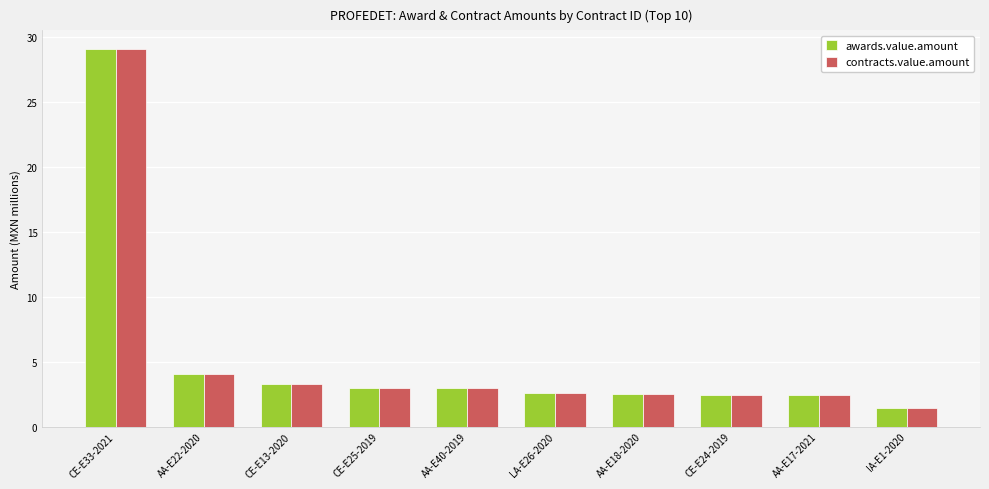

Are the bars grouped side by side (vs. stacked)?

Yes